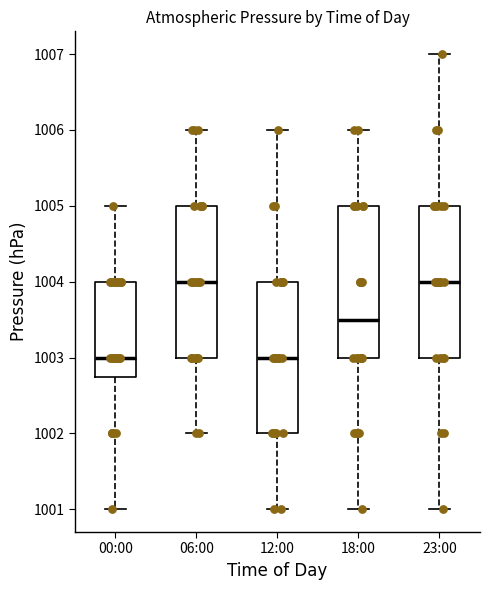

Where is the upper edge of the box for 00:00 on the y-axis? The values are not printed on the chart, so give them approximately, as read against the axis.

1004.0